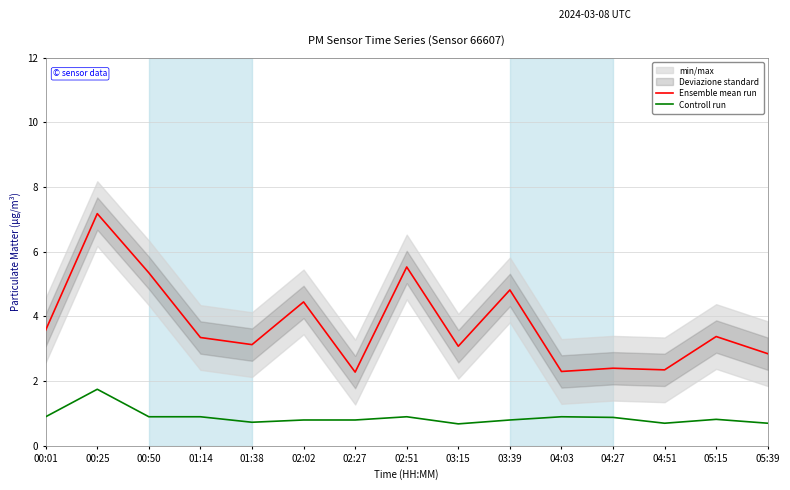

In Controll run, how many points are higher than both neighbors (excluding endpoints)?

4